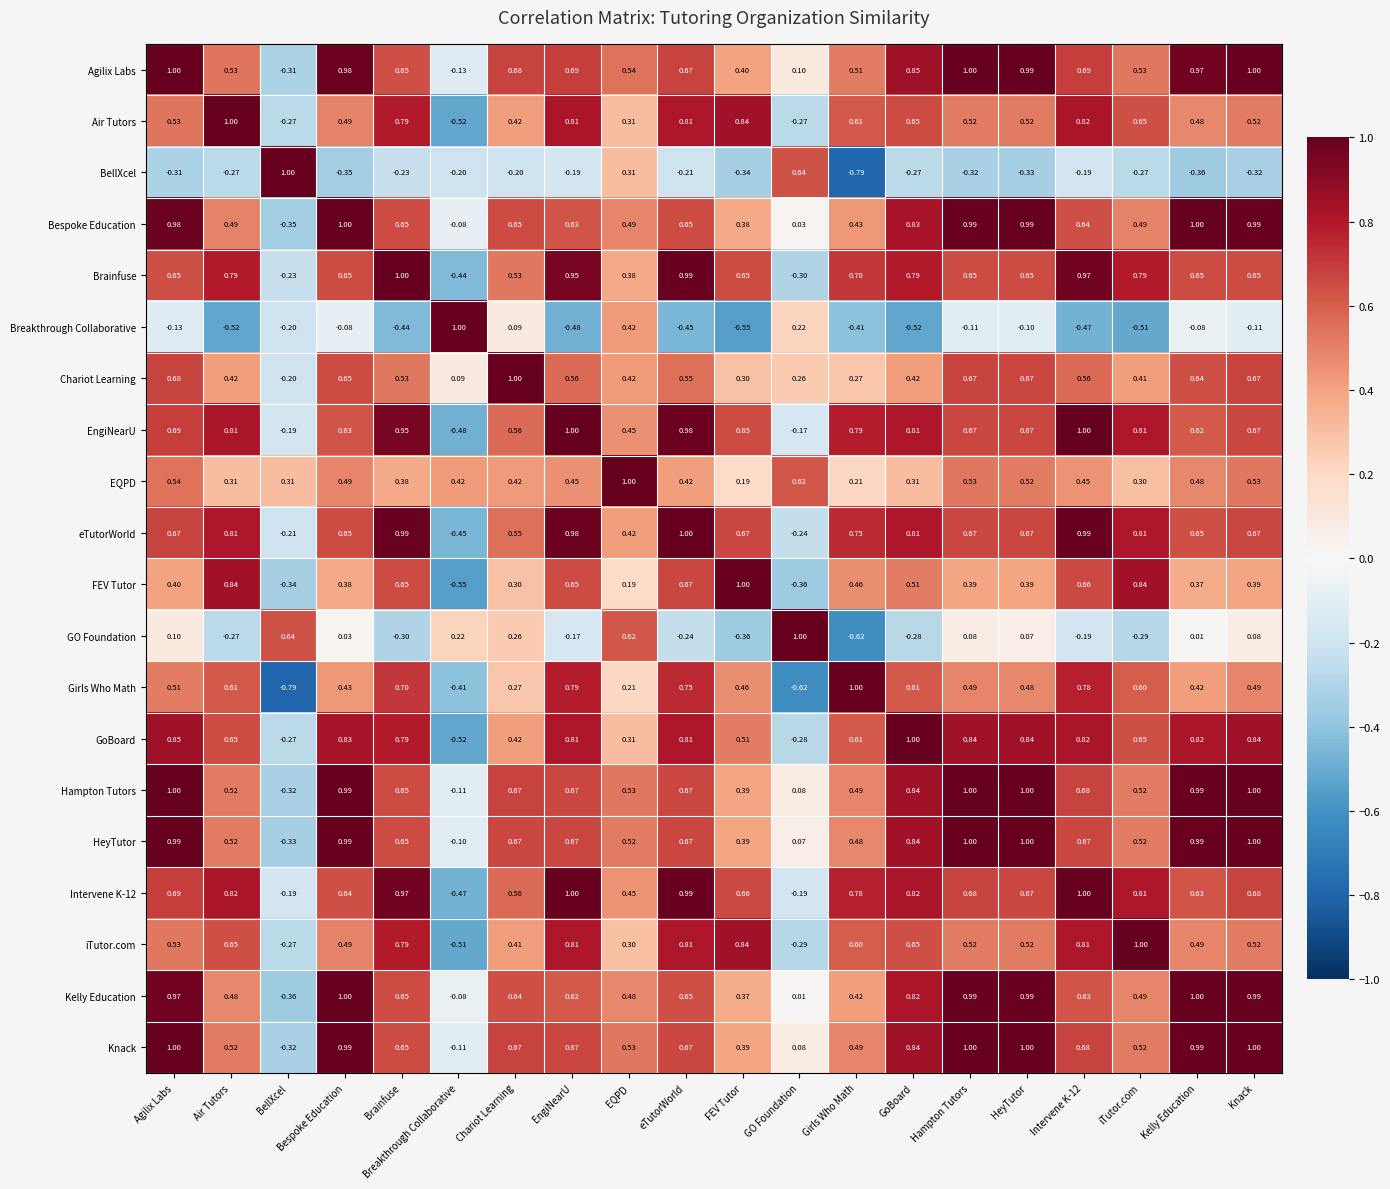

At which label does Breakthrough Collaborative reach its peak?

Breakthrough Collaborative